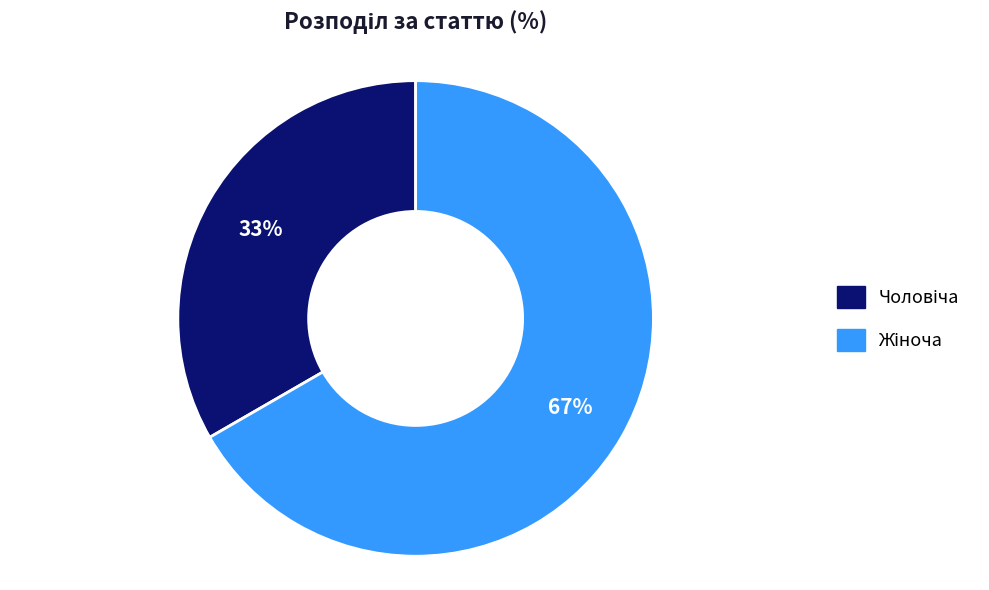

Count the number of slices in the pie.

2